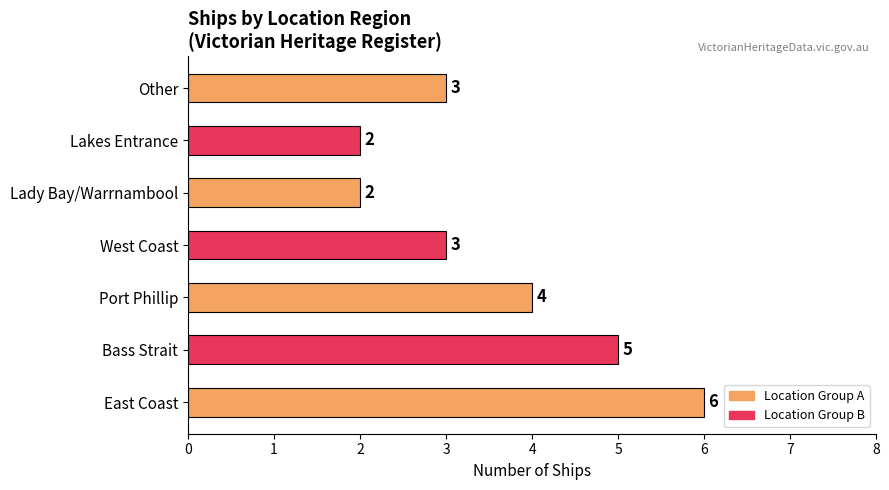

What is the change in value from East Coast to Other?

-3